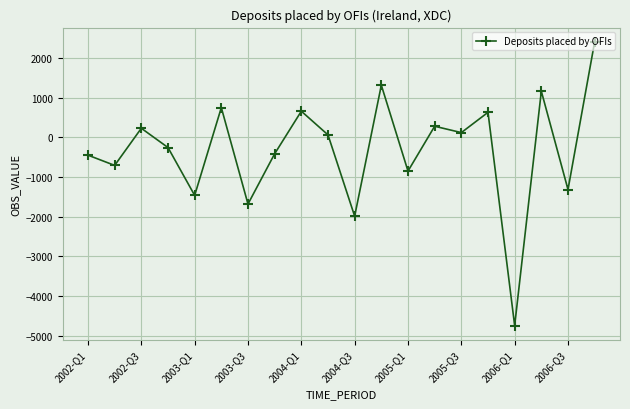

True or false: the data has more than 2 interior local peaks.

True